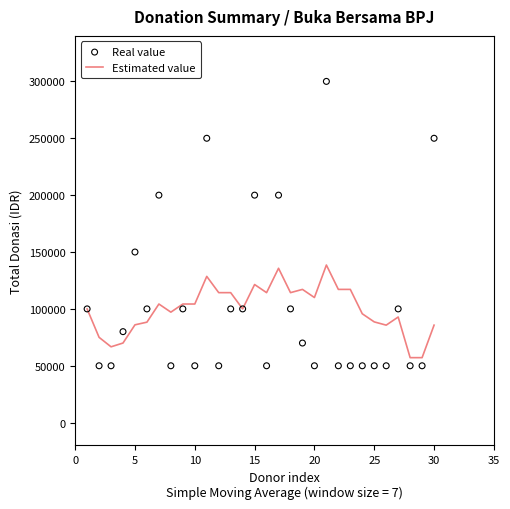

Which series has the largest total across all categories?

Real value